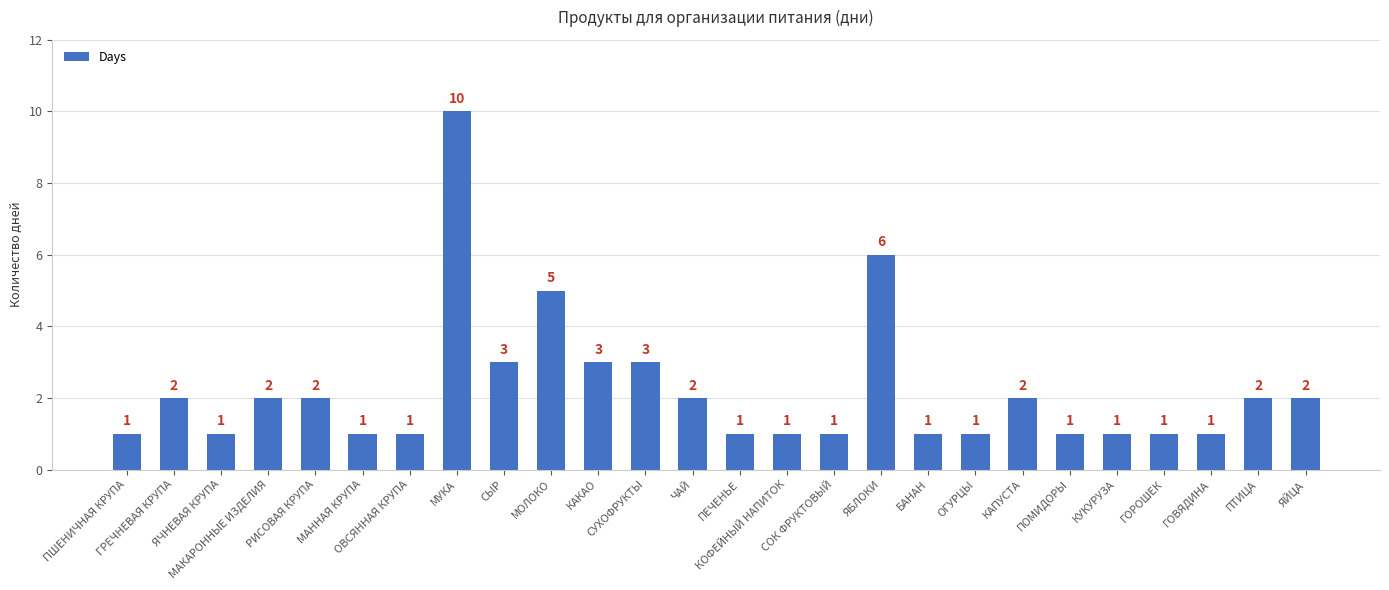

How many bars are there in total?

26